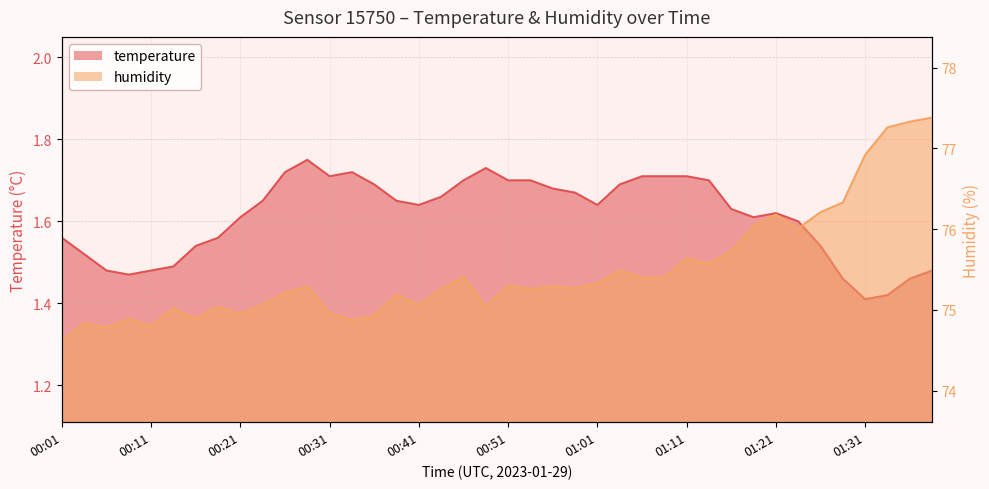

What is the label of the 35th point from the right?

00:13